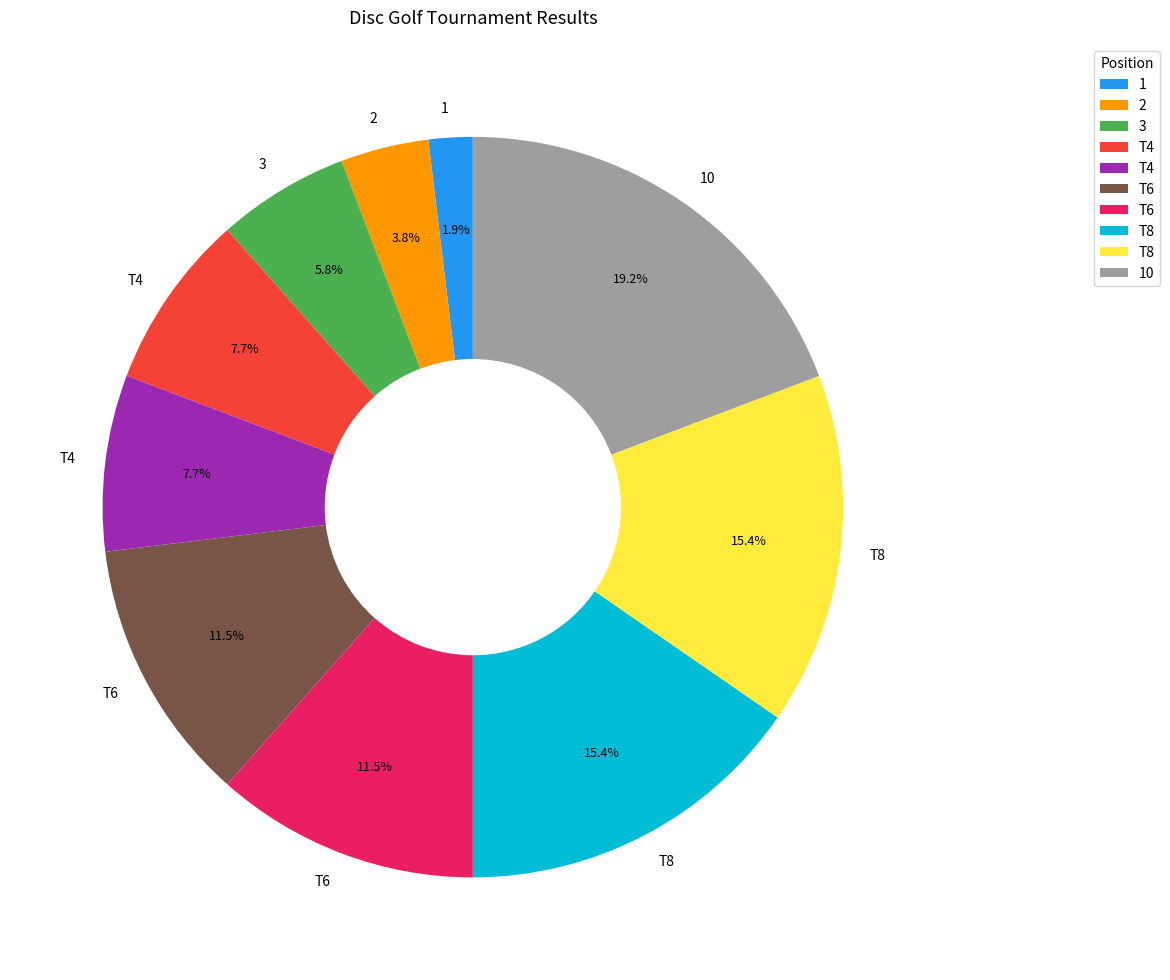

Does any single category account for the majority?

No